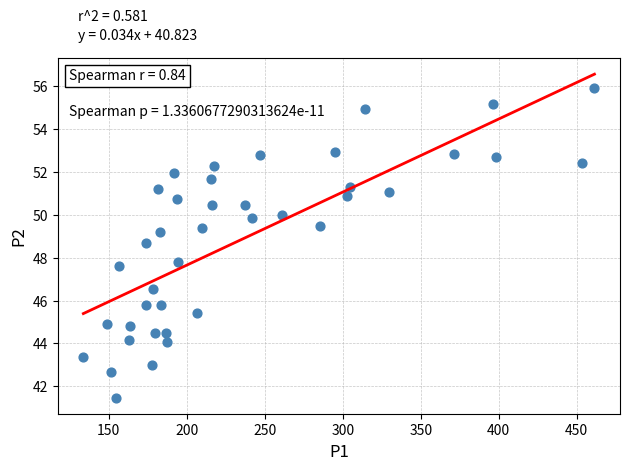

What Y value in the scatter plot is closest to 48?

47.8